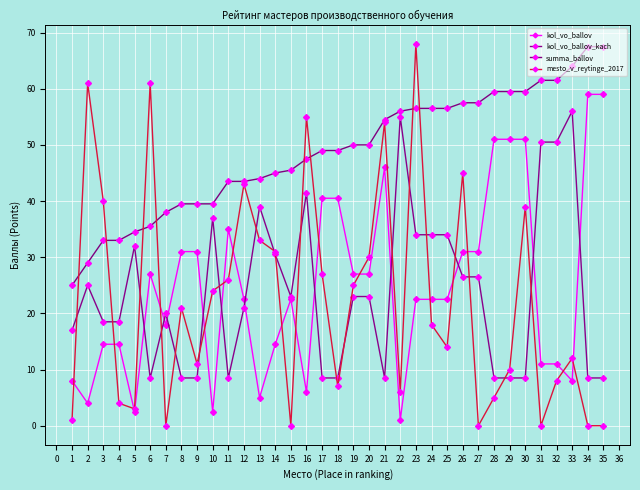

Does the chart display data point markers on the line(s)?

Yes